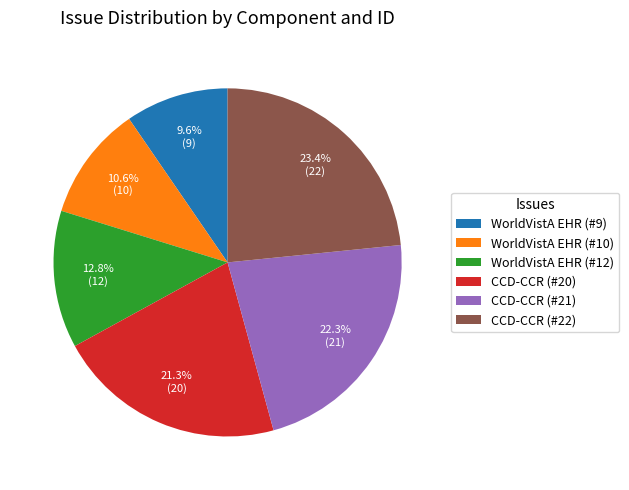

True or false: WorldVistA EHR (#9) accounts for 10% of the total.

True